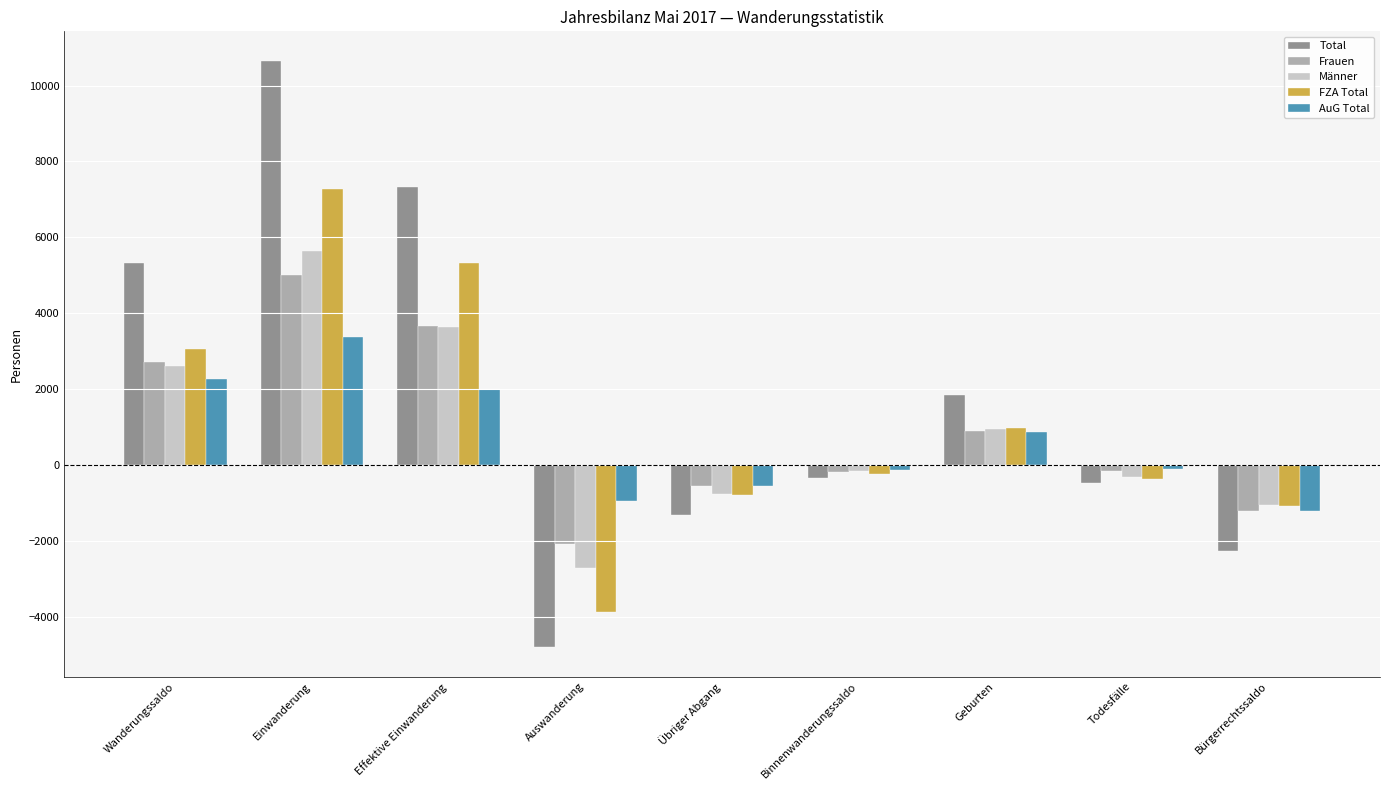

What is the label of the 5th bar from the left?

Übriger Abgang